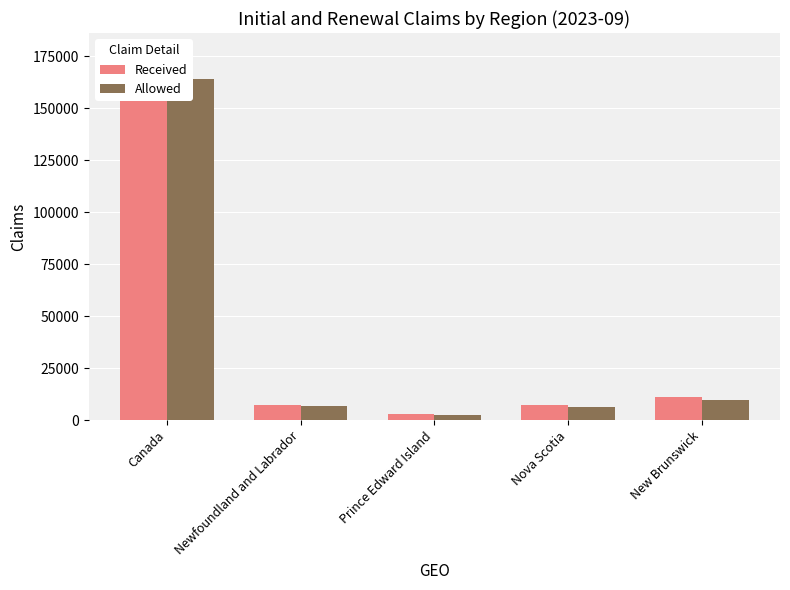

Where does the Allowed series first go above 6790?

Canada